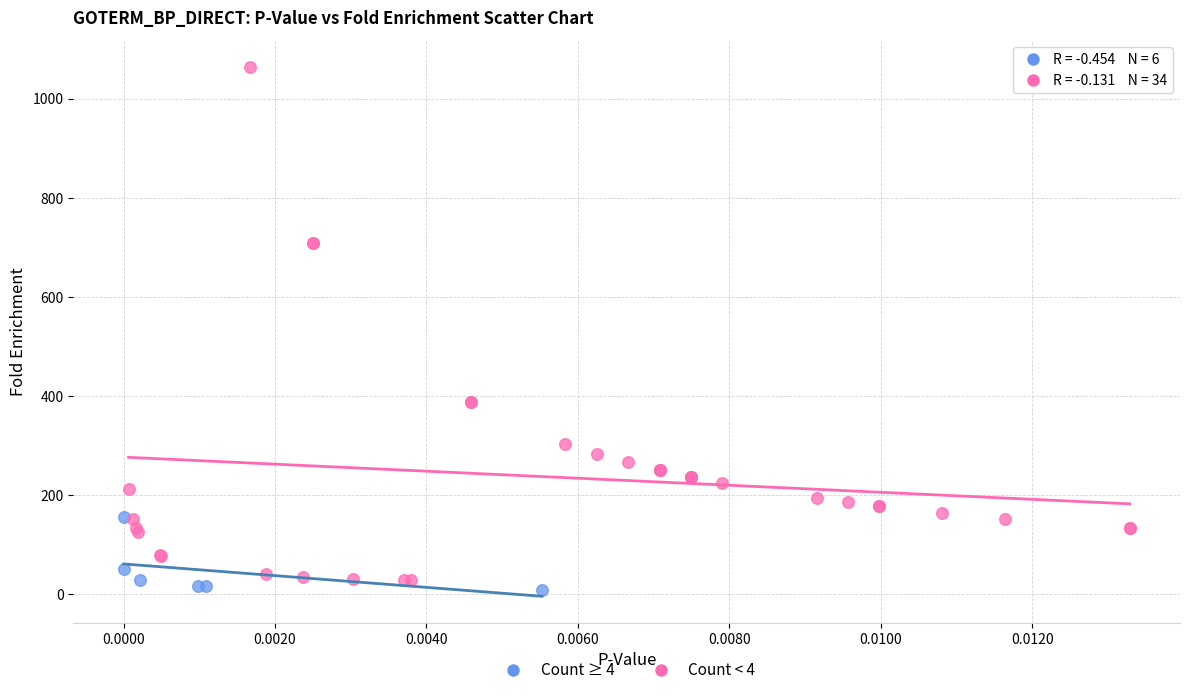

Which series reaches the minimum Y coordinate?

Count ≥ 4